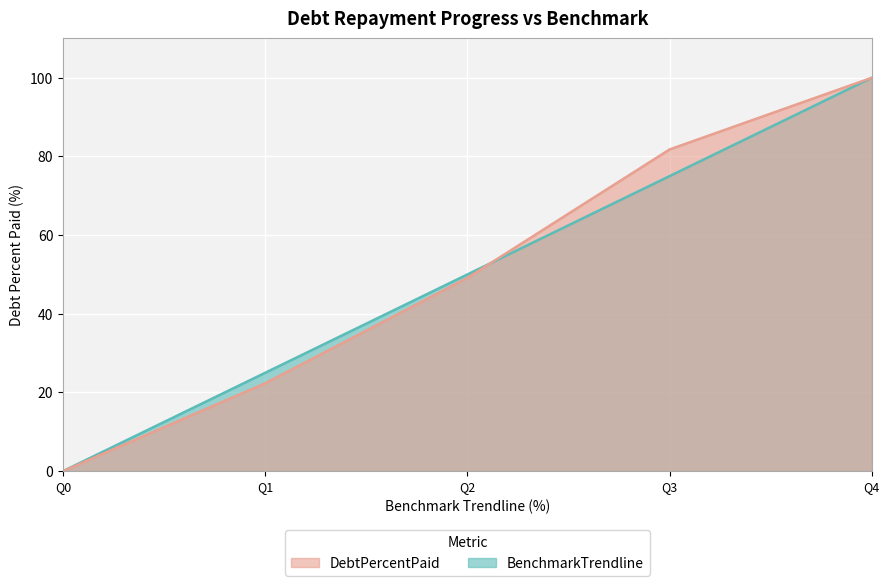

At how many categories does at least one series exceed 61?

2